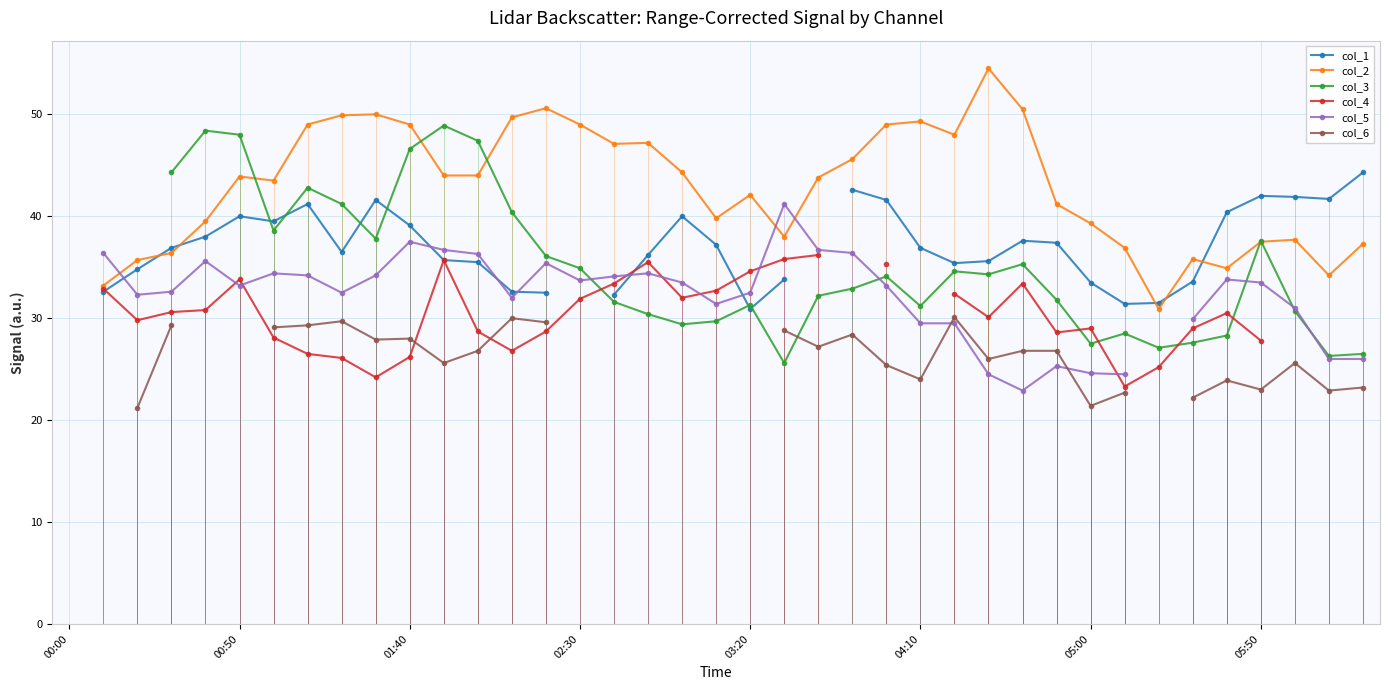

What is the greatest value displayed?

54.5